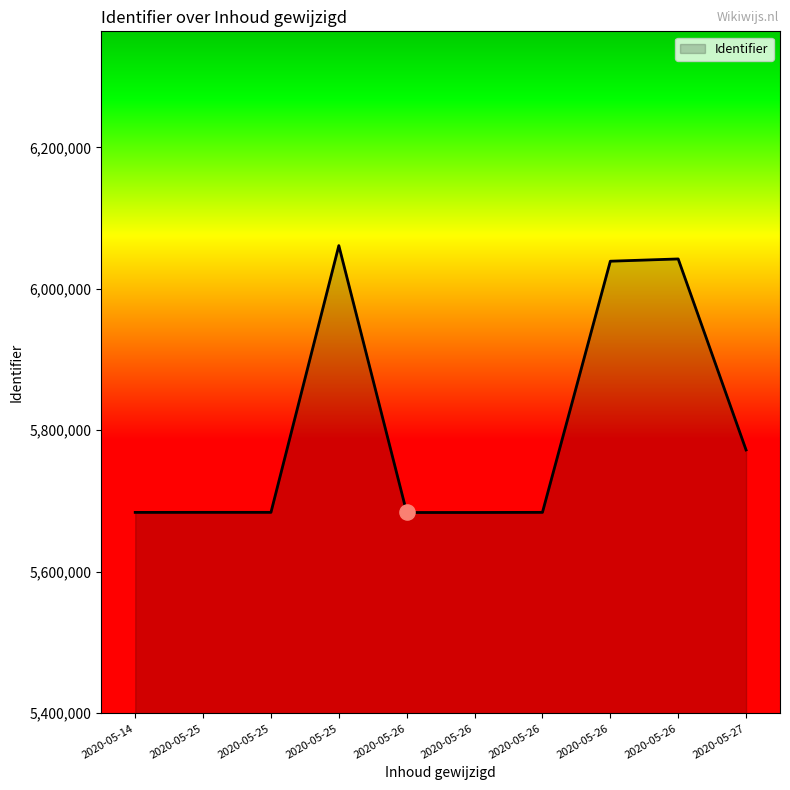

What is the ratio of the value at 2020-05-26 to the value at 2020-05-27?

1.0